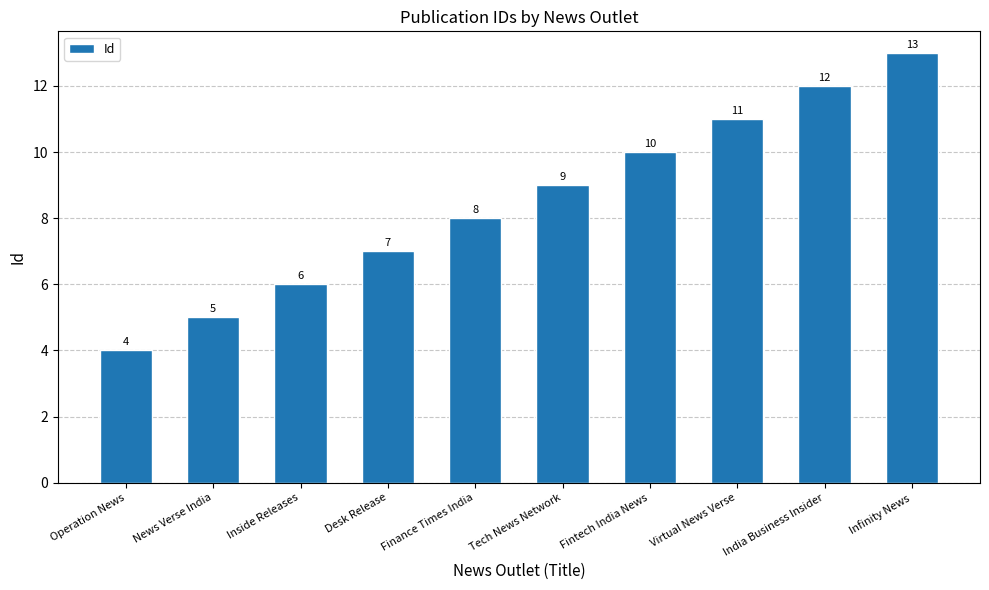

What is the label of the 6th bar from the left?

Tech News Network